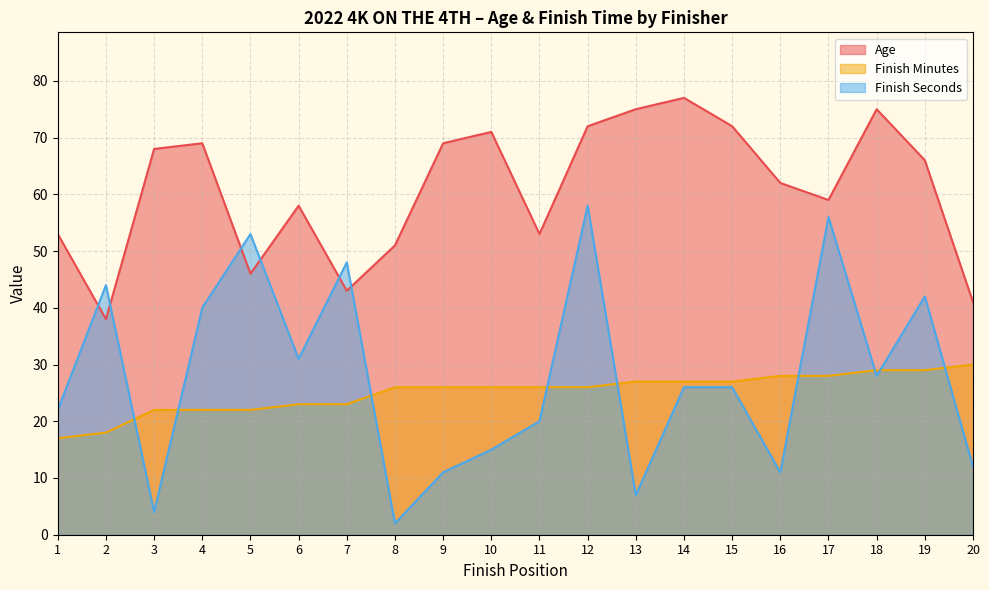

What is the sum of the Finish Seconds values at 16 and 17?

67